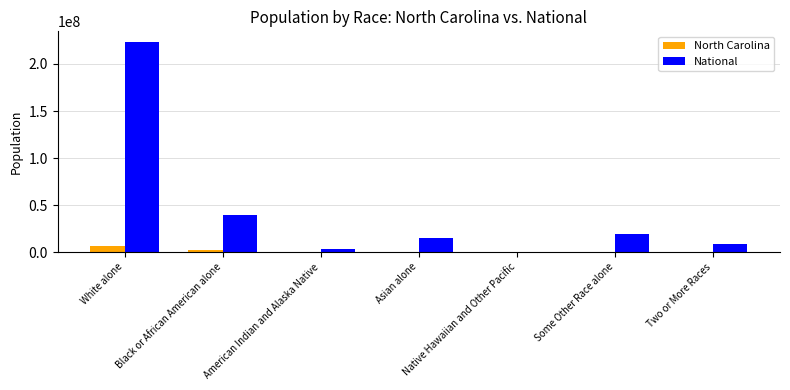

What is the highest value of the National series?

223553265